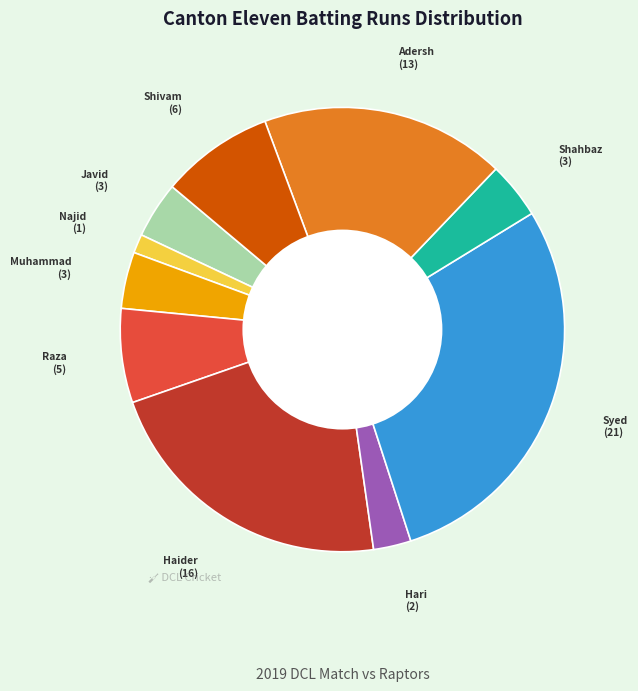

Is there any slice that represents more than half of the pie?

No